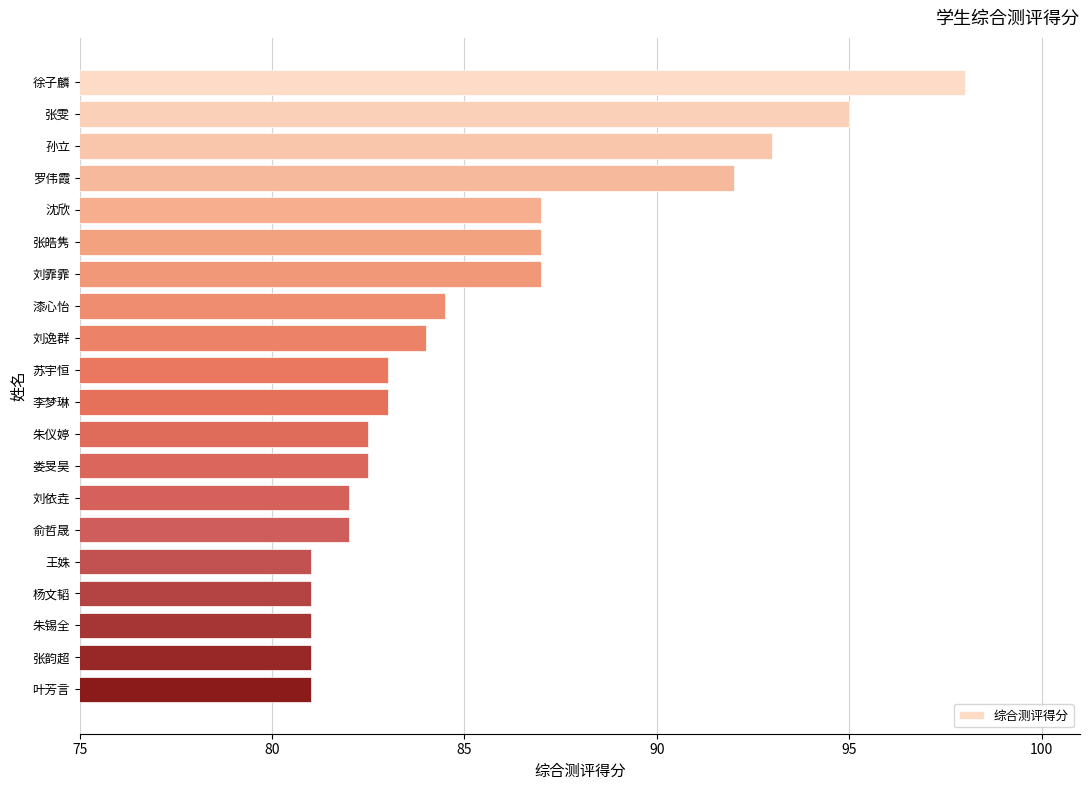

Reading bottom to top, list all the values displayed in this chart.

81.0	81.0	81.0	81.0	81.0	82.0	82.0	82.5	82.5	83.0	83.0	84.0	84.5	87.0	87.0	87.0	92.0	93.0	95.0	98.0